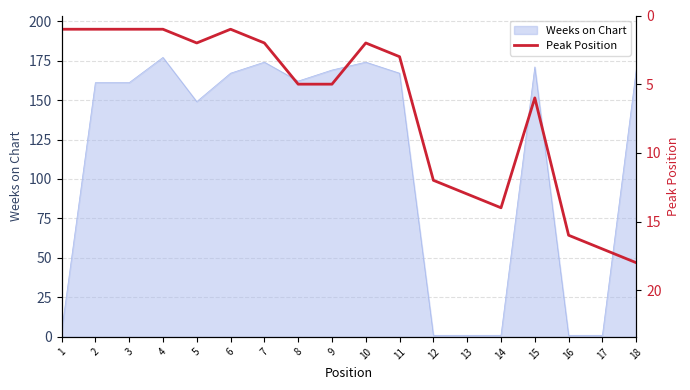

Count the number of values greater than 5.

7